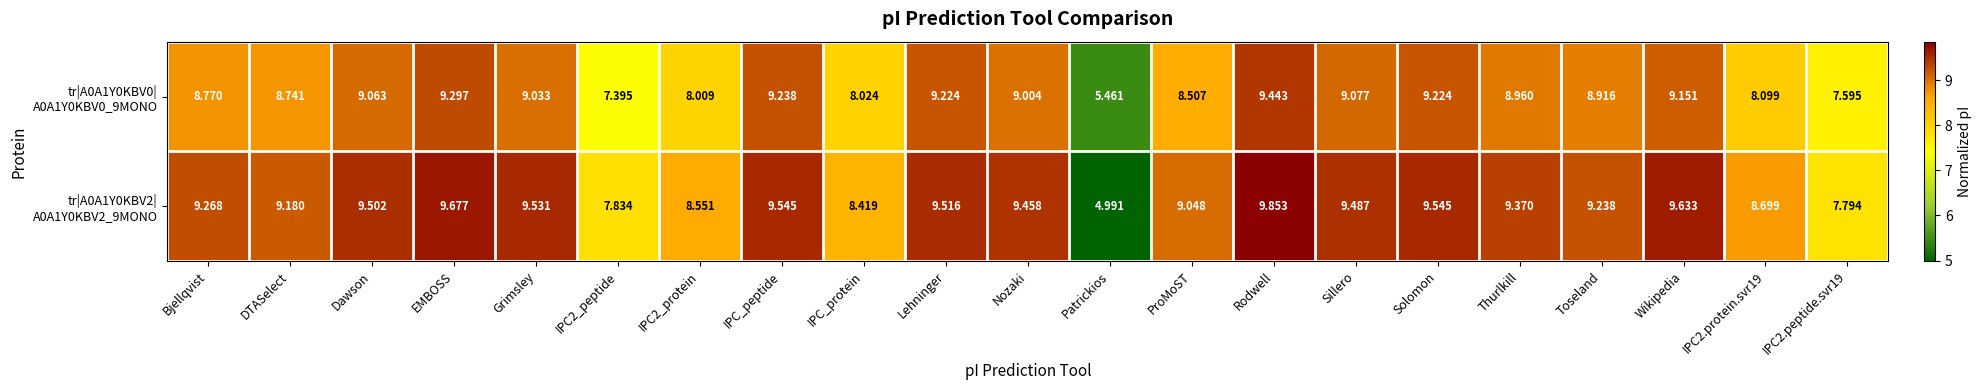

What is the difference between the highest and lowest values at Toseland?

0.3